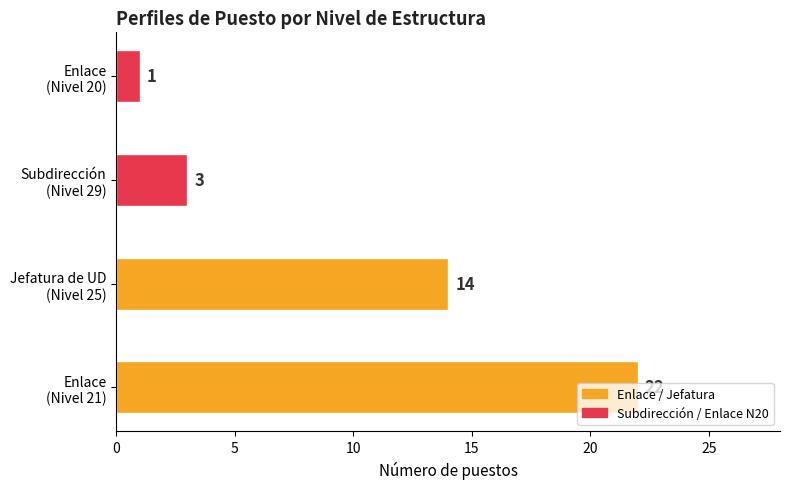

What is the sum of all values?

40